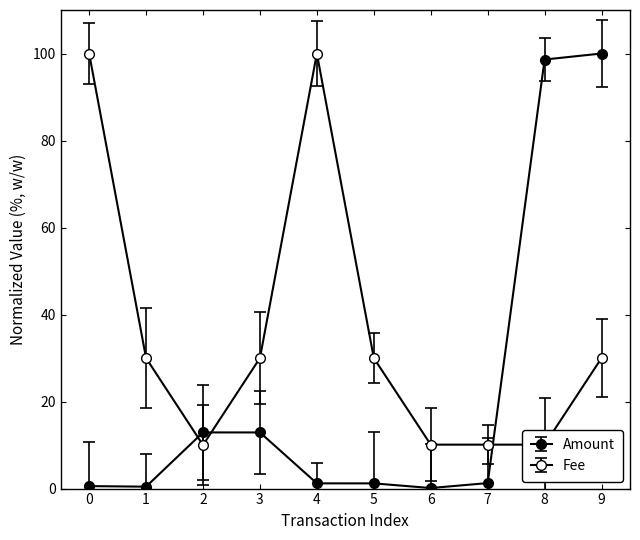

True or false: Amount and Fee intersect in this chart.

True